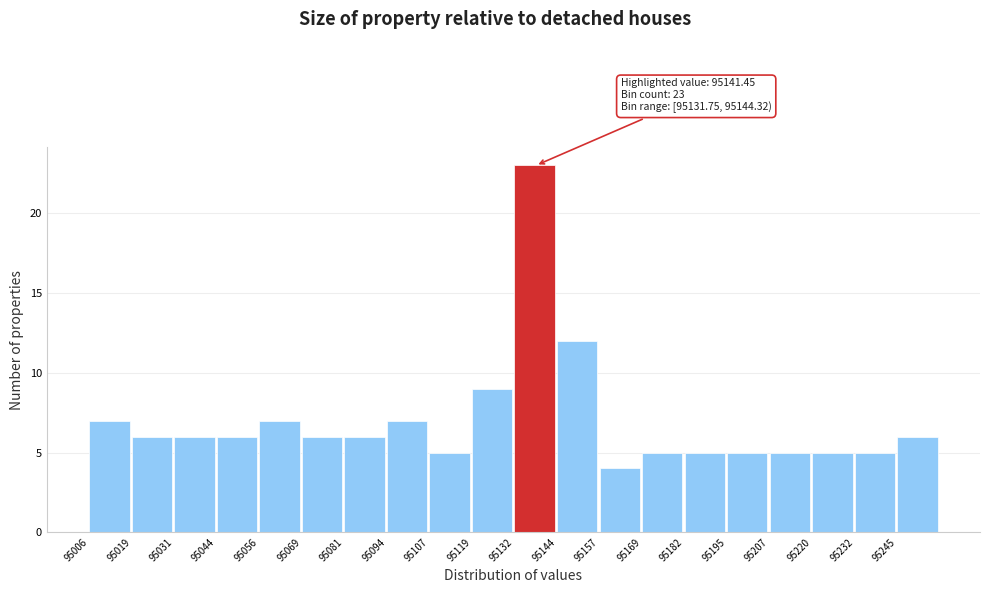

Which range on the x-axis has the tallest bar?

95132 to 95144